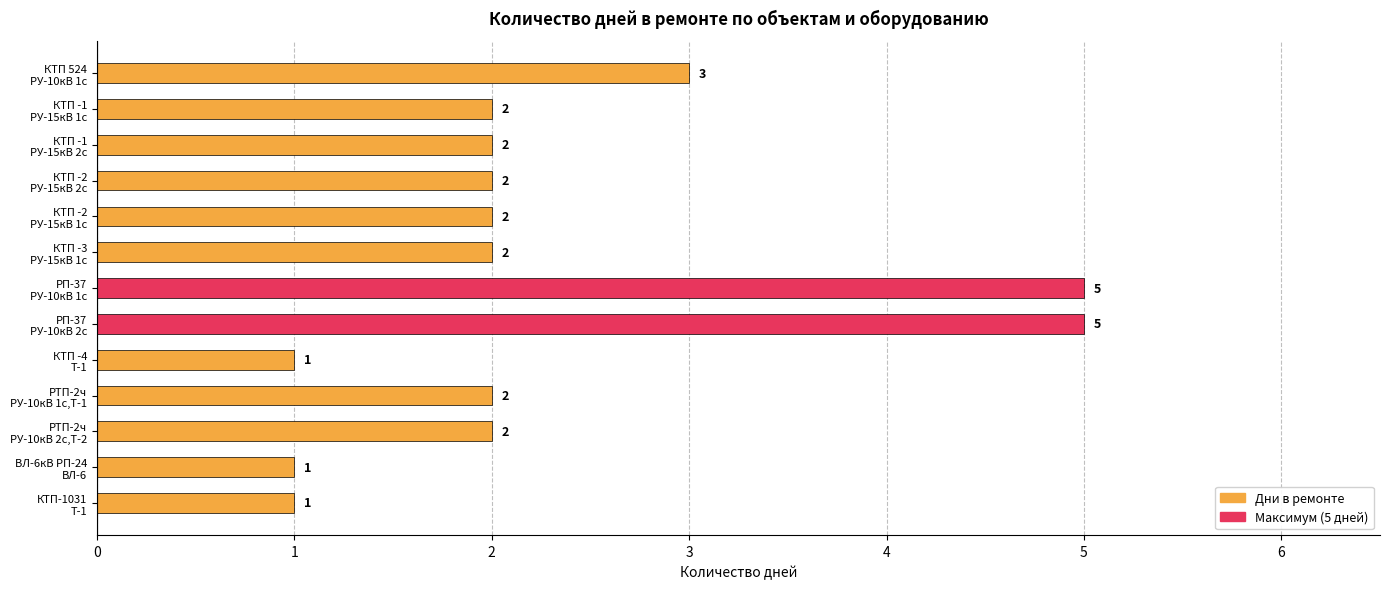

Count the values in the range 2 to 3.

8